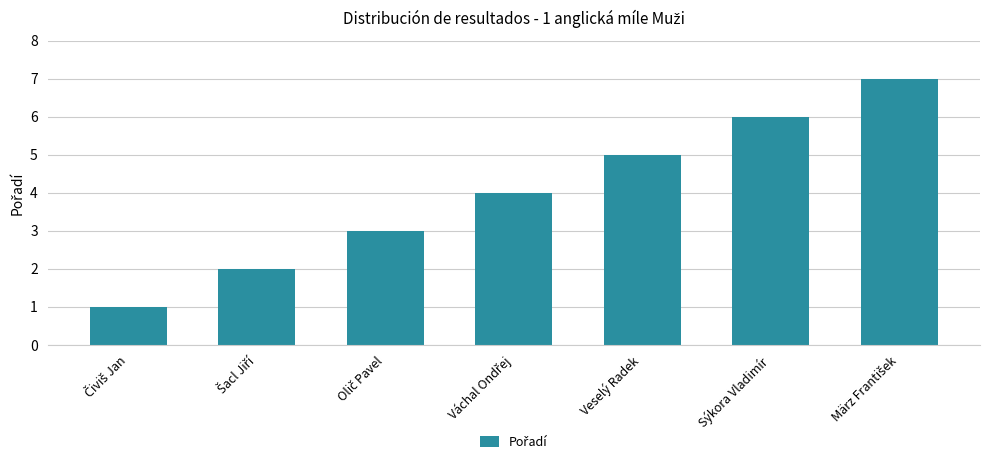

How many bars are there in total?

7